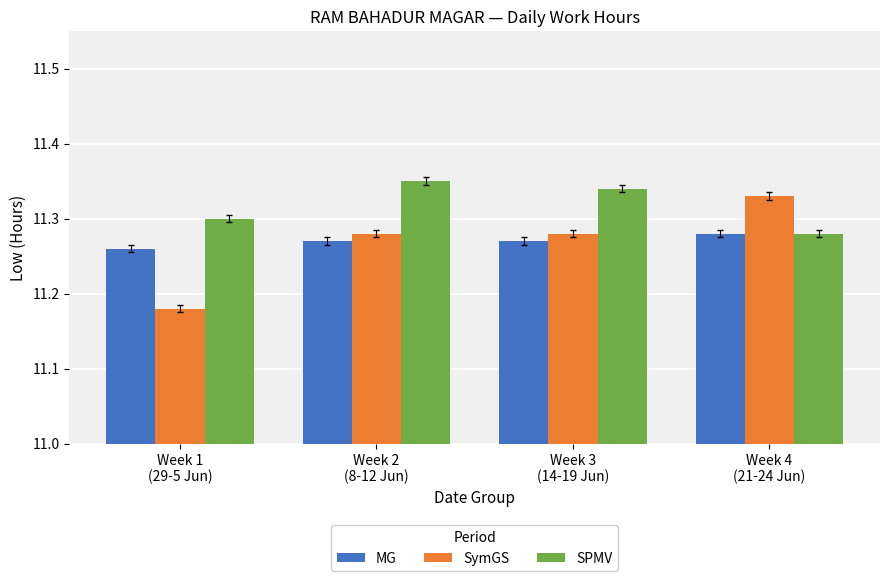

At how many categories does at least one series exceed 11?

4